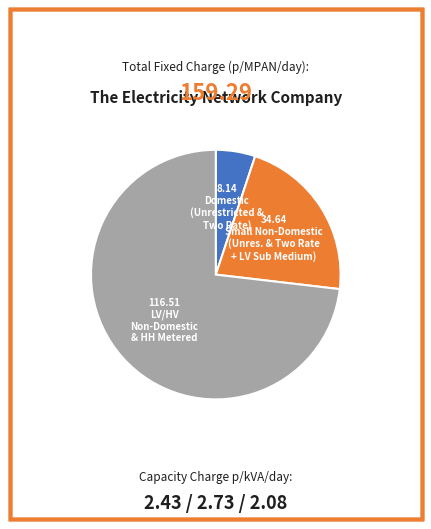

Is there a majority slice in this chart?

Yes